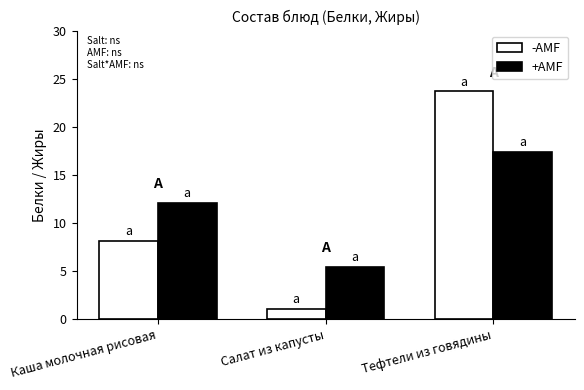

Where is +AMF nearest to the value 11?

Каша молочная рисовая